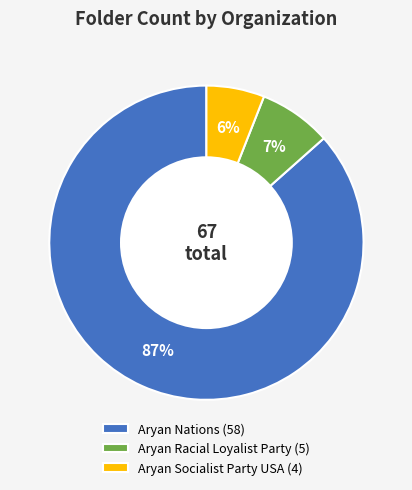

What is the ratio of the value at Aryan Nations (58) to the value at Aryan Socialist Party USA (4)?

14.5